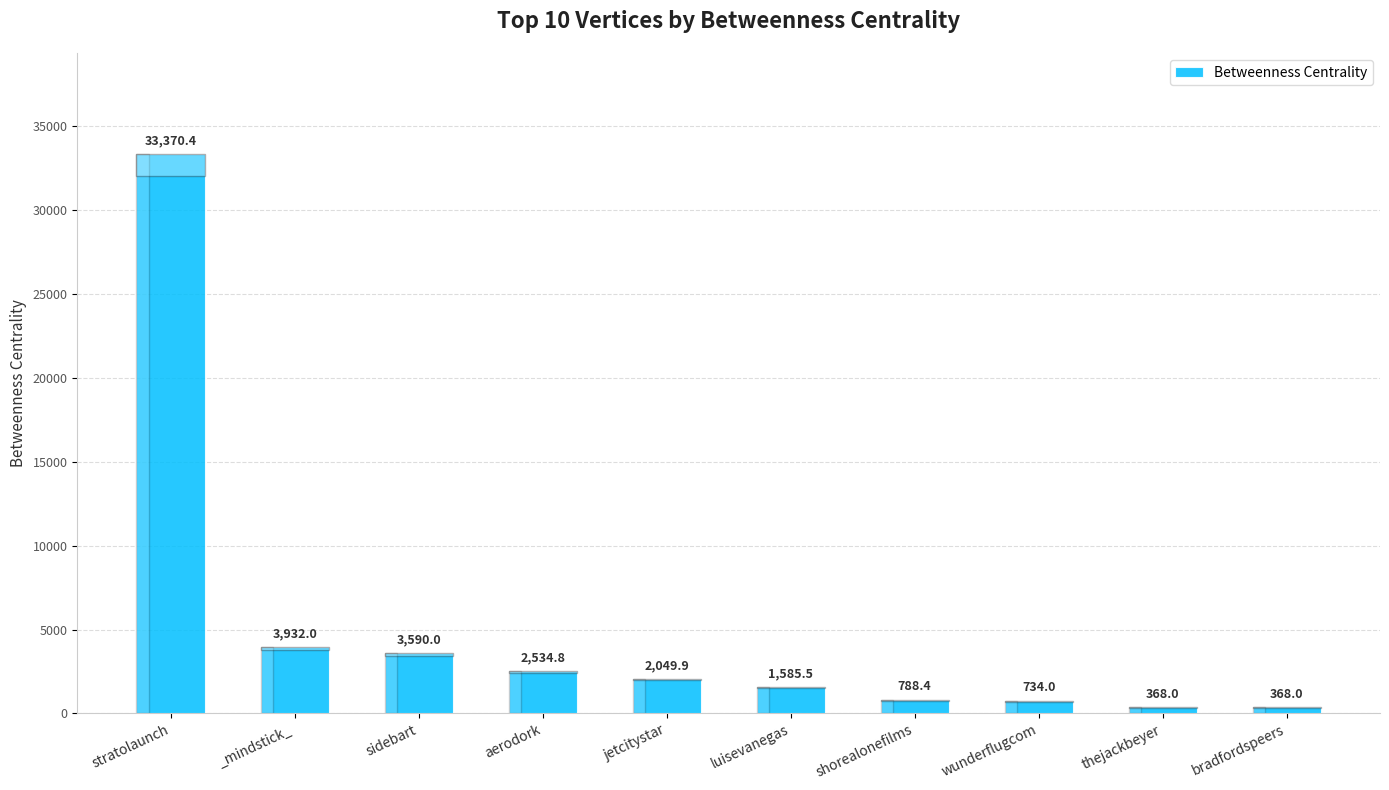

Reading right to left, extract all data points from this chart.

bradfordspeers=368.0	thejackbeyer=368.0	wunderflugcom=734.0	shorealonefilms=788.4	luisevanegas=1585.5	jetcitystar=2049.9	aerodork=2534.8	sidebart=3590.0	_mindstick_=3932.0	stratolaunch=33370.4